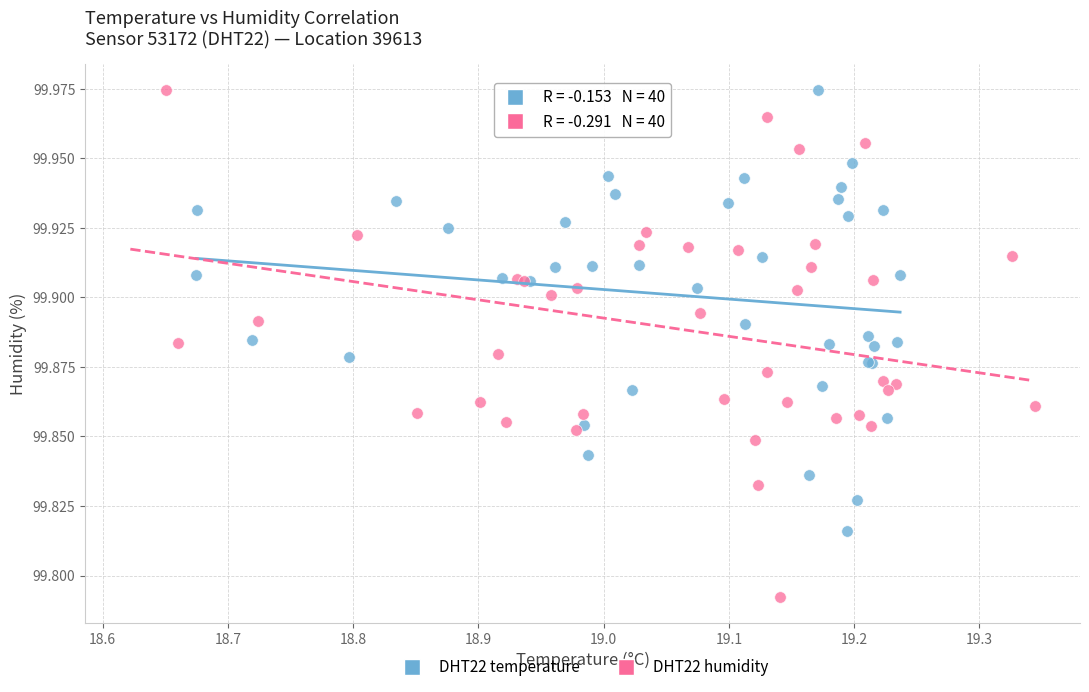

Which series has the widest spread of Y values?

DHT22 humidity